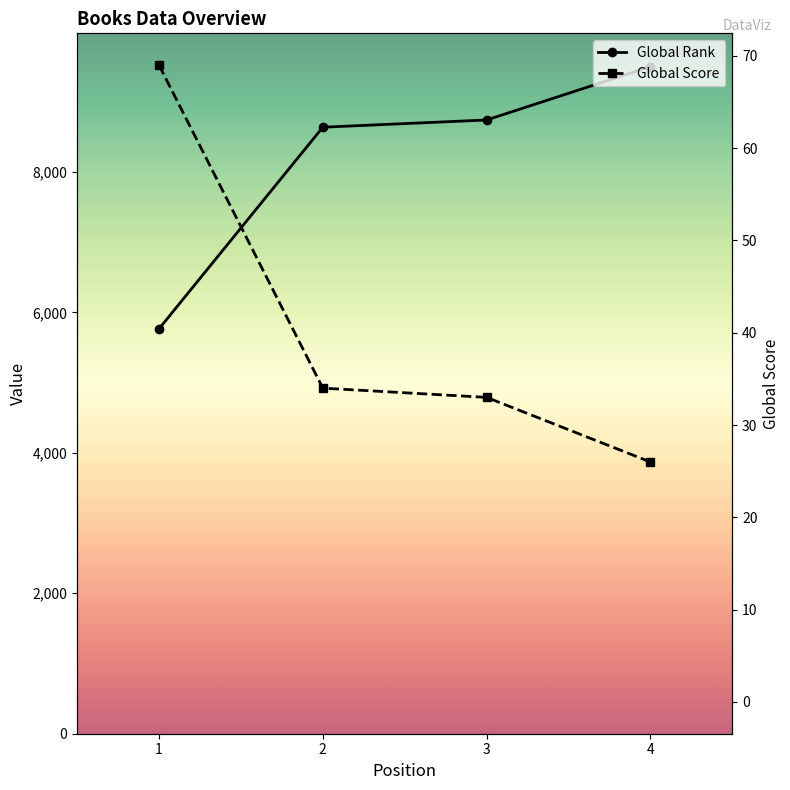

How many data points does each series have?

4